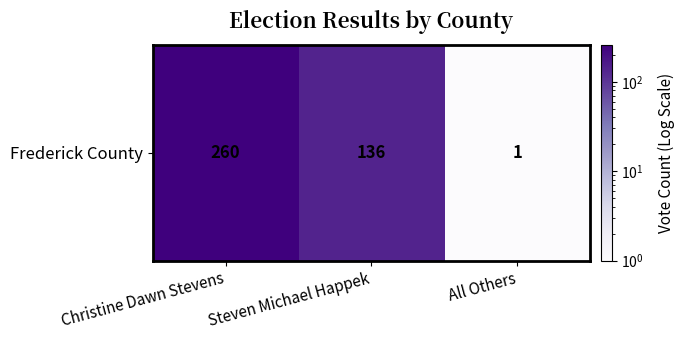

What is the change in value from Steven Michael Happek to All Others?

-135